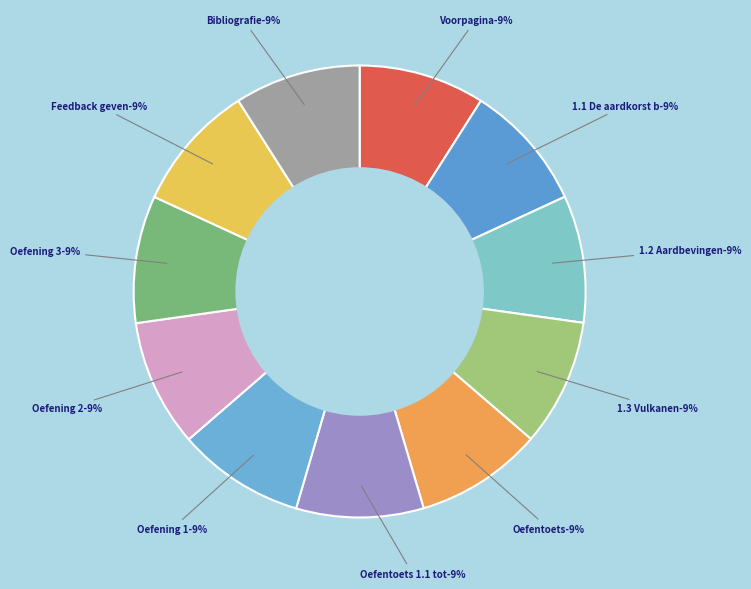

Count the number of slices in the pie.

11